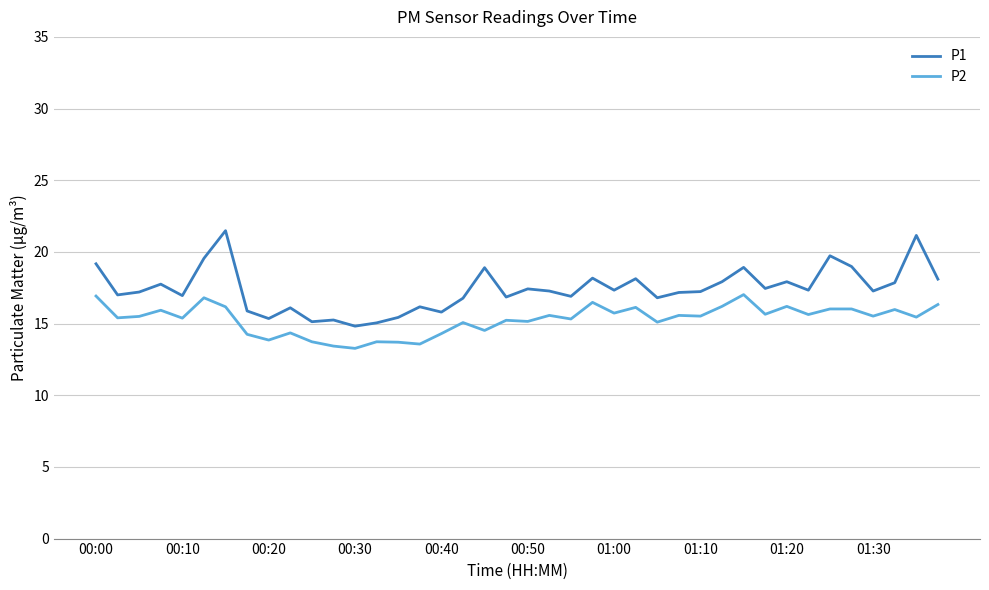

True or false: P2 and P1 cross at least once.

False